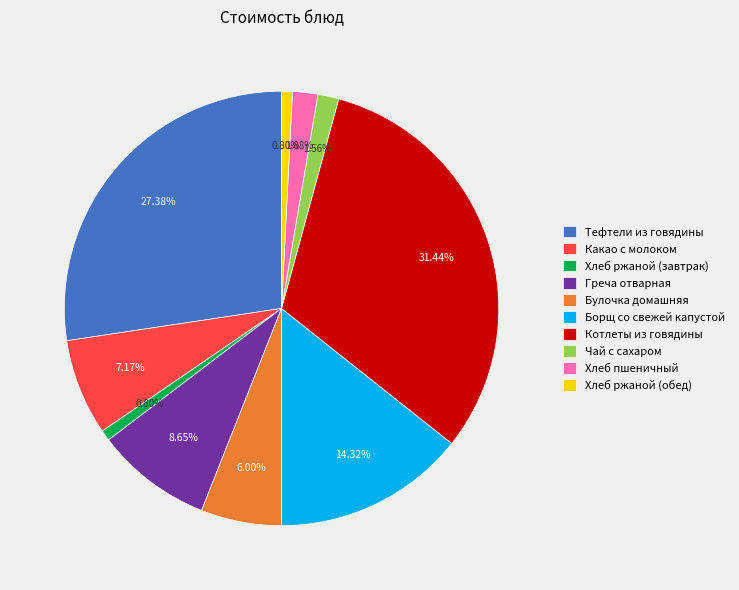

What is the ratio of the value at Хлеб ржаной (обед) to the value at Какао с молоком?

0.1